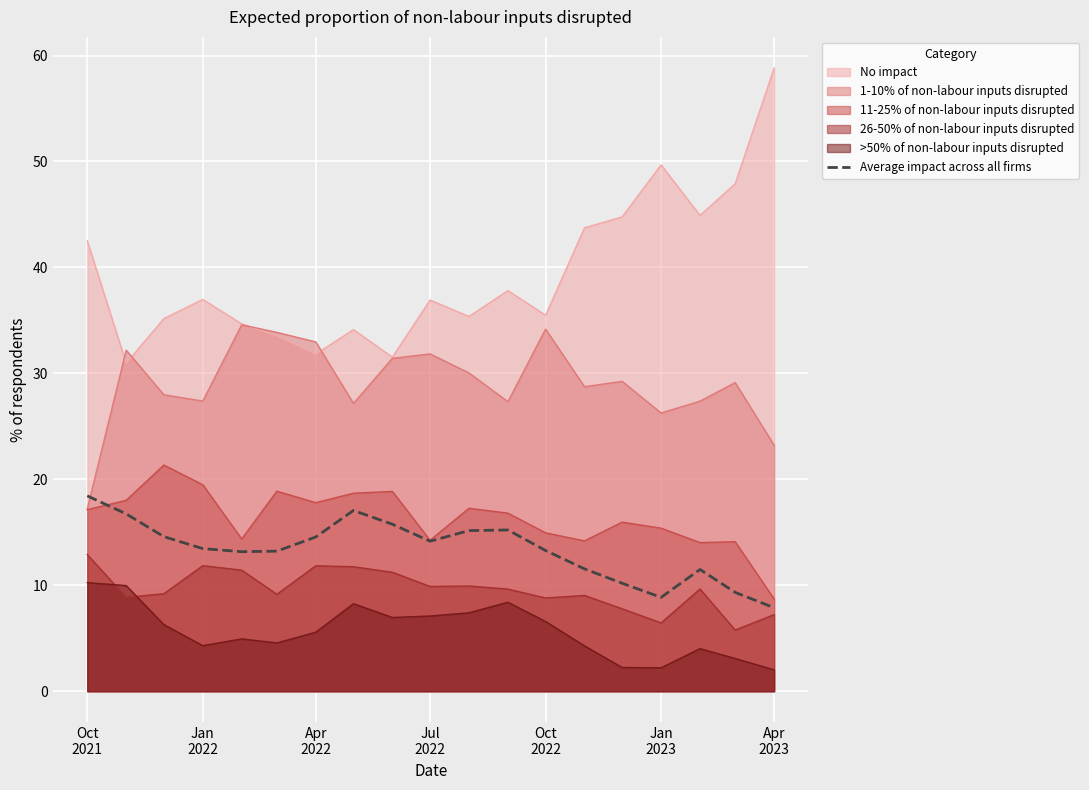

What is the maximum value shown in the chart?

58.8